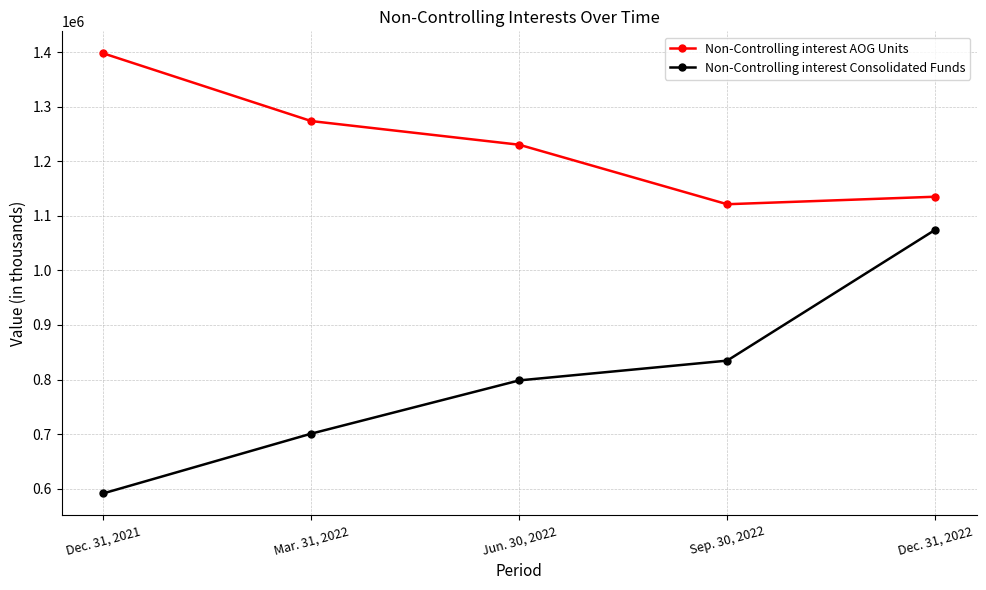

Reading right to left, list all the values displayed in this chart.

Non-Controlling interest AOG Units: 1135023	1121277	1230305	1273660	1397747
Non-Controlling interest Consolidated Funds: 1074356	834710	798476	700913	591452